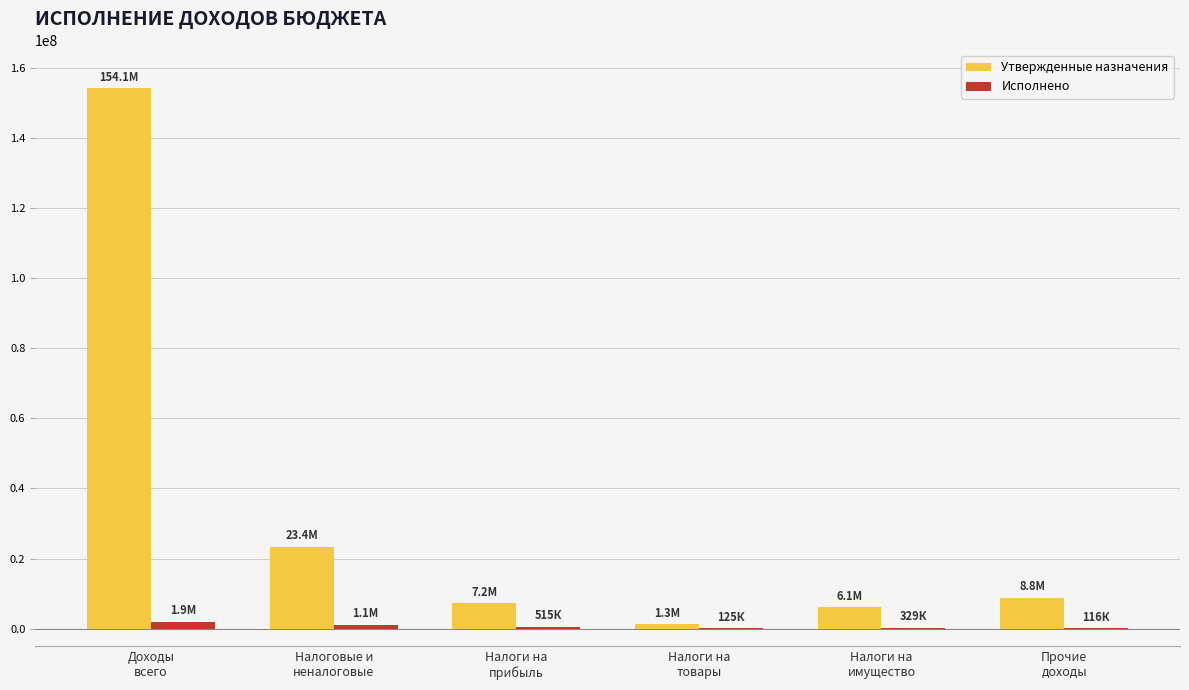

What is the average value of the Исполнено series?

684736.2